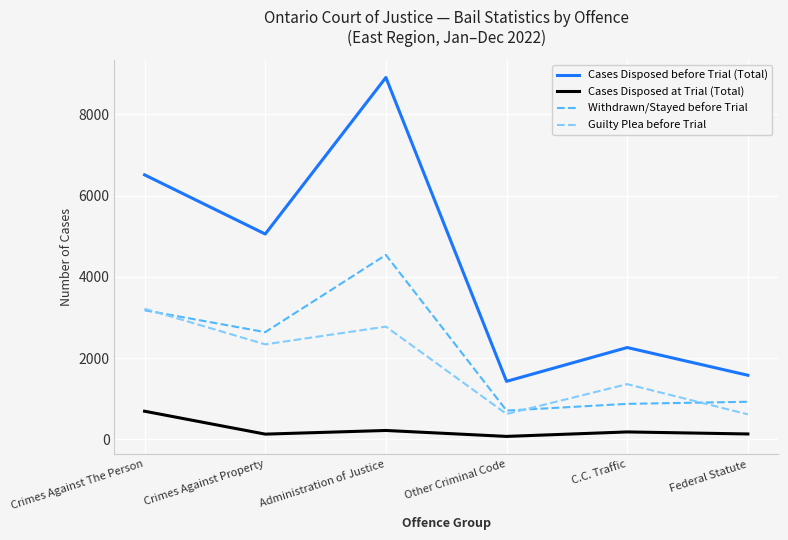

What is the difference between the second highest and second lowest values in the Cases Disposed at Trial (Total) series?

90